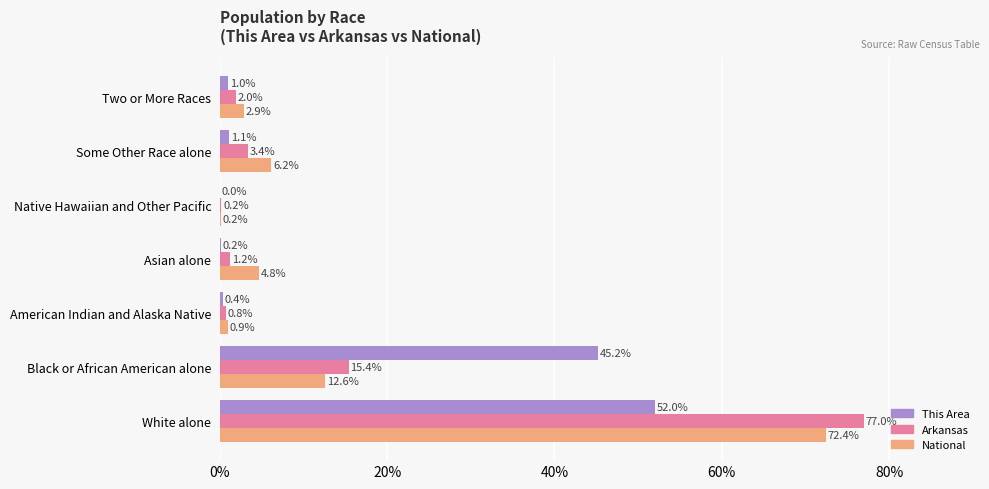

True or false: National has a value of 3.3 at Some Other Race alone.

False